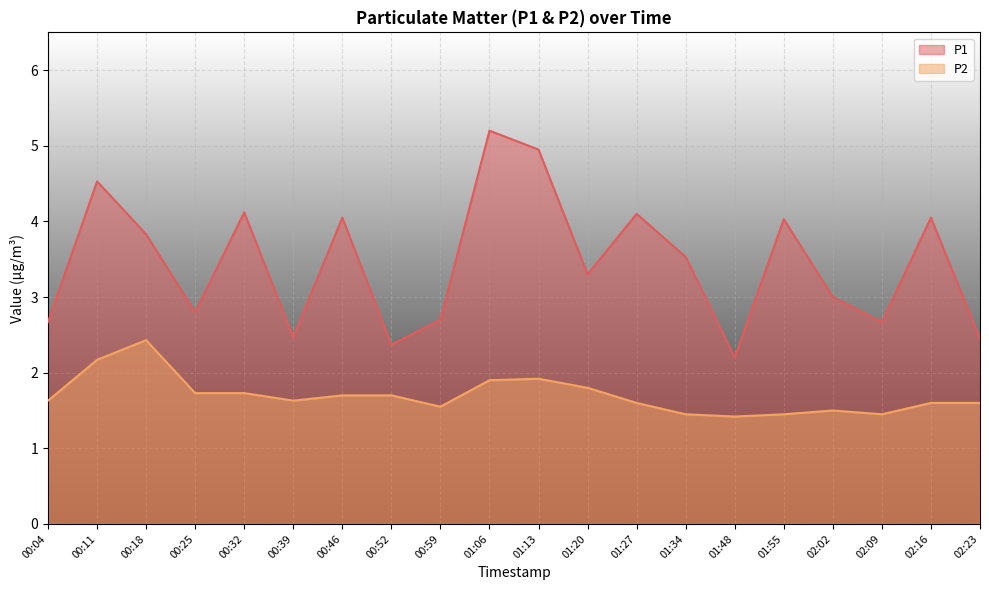

What is the greatest value displayed?

5.2